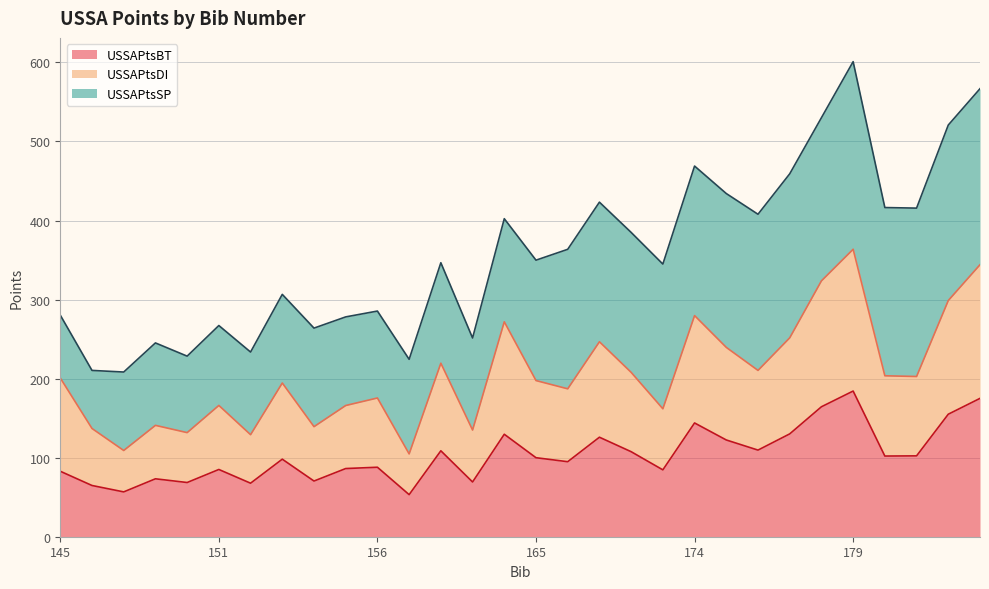

What is the total value across all series at 145?

280.4